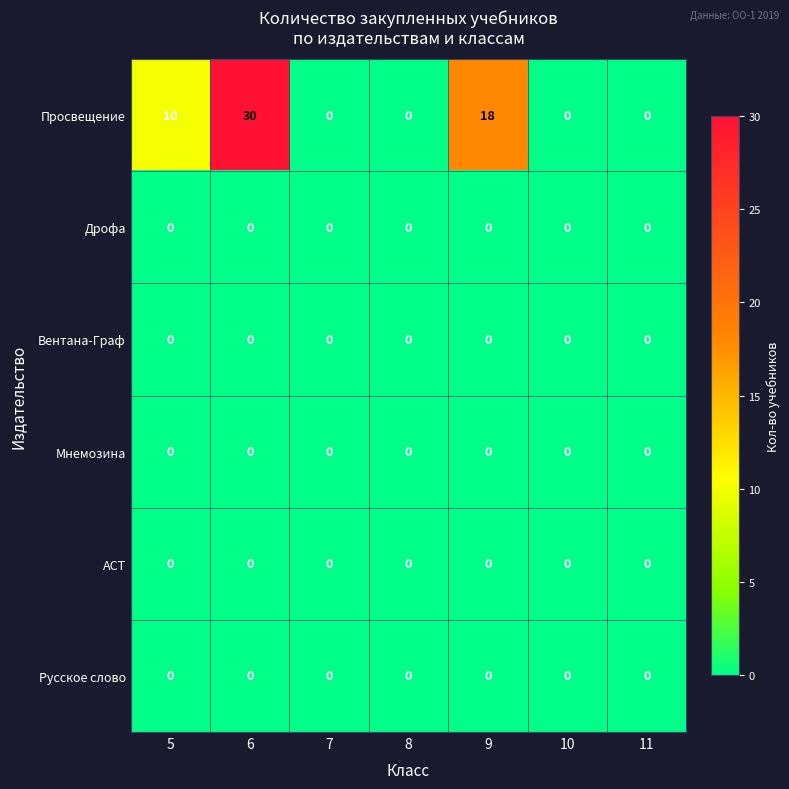

Between 8 and 9, which series saw the biggest shift?

Просвещение